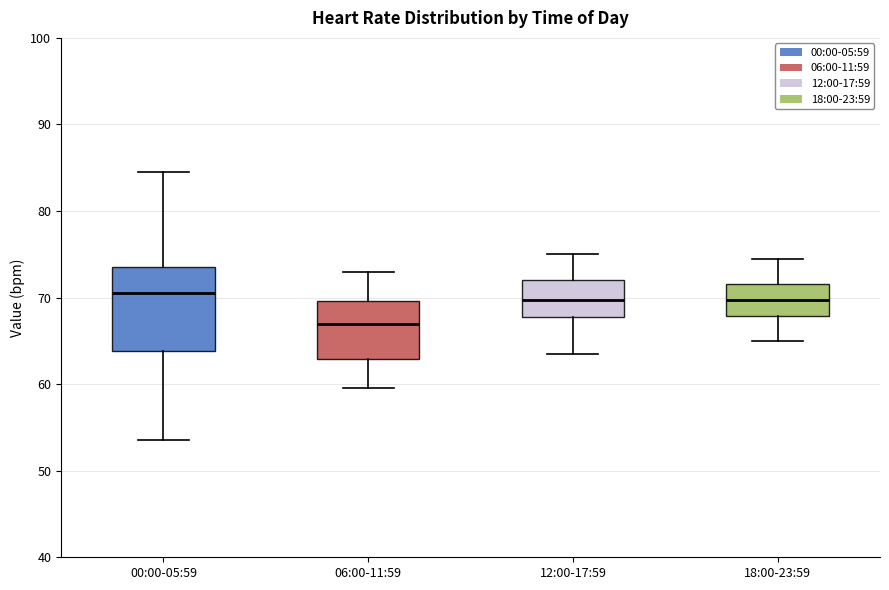

Which box's median line is the lowest?

06:00-11:59